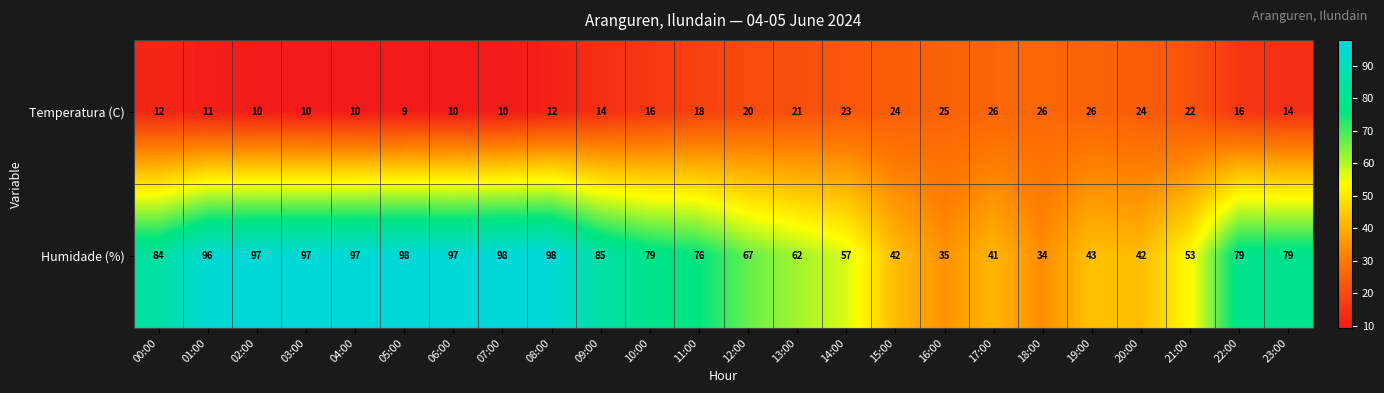

What is the maximum value shown in the chart?

98